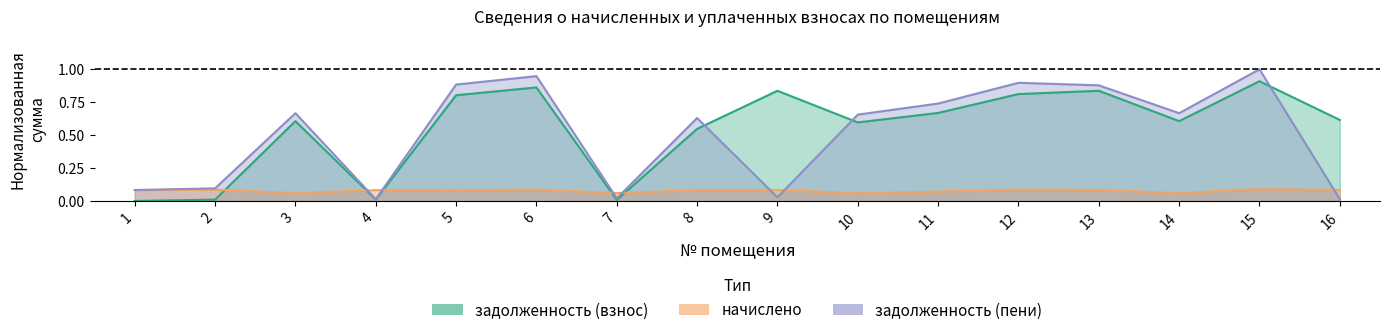

At how many categories does at least one series exceed 0?

16